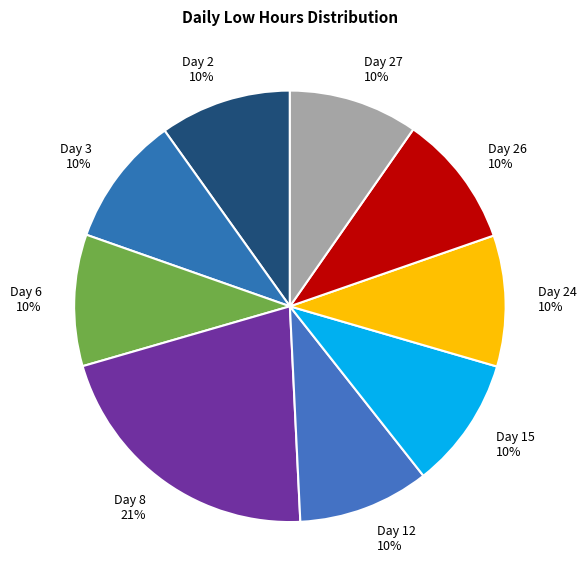

Which slice is the largest?

Day 8 21%